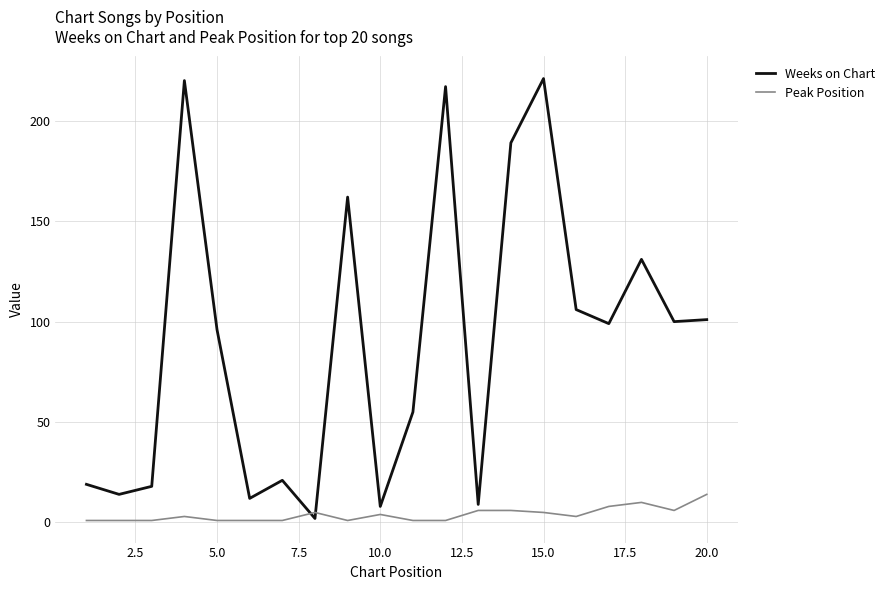

How many times do Peak Position and Weeks on Chart cross each other?

2